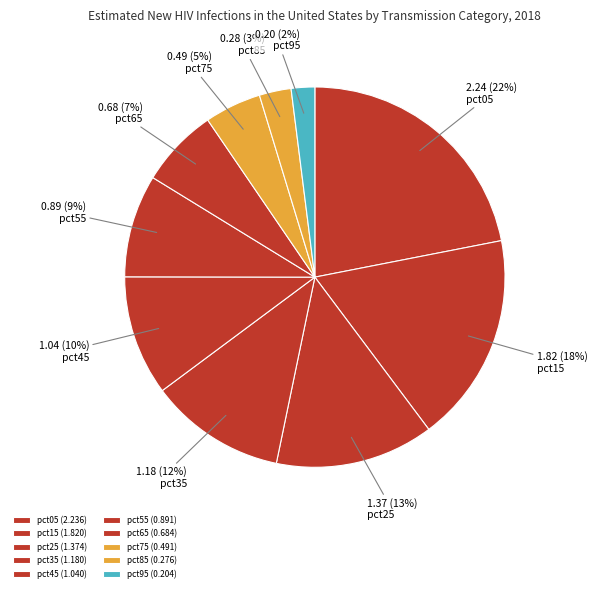

Does any single category account for the majority?

No